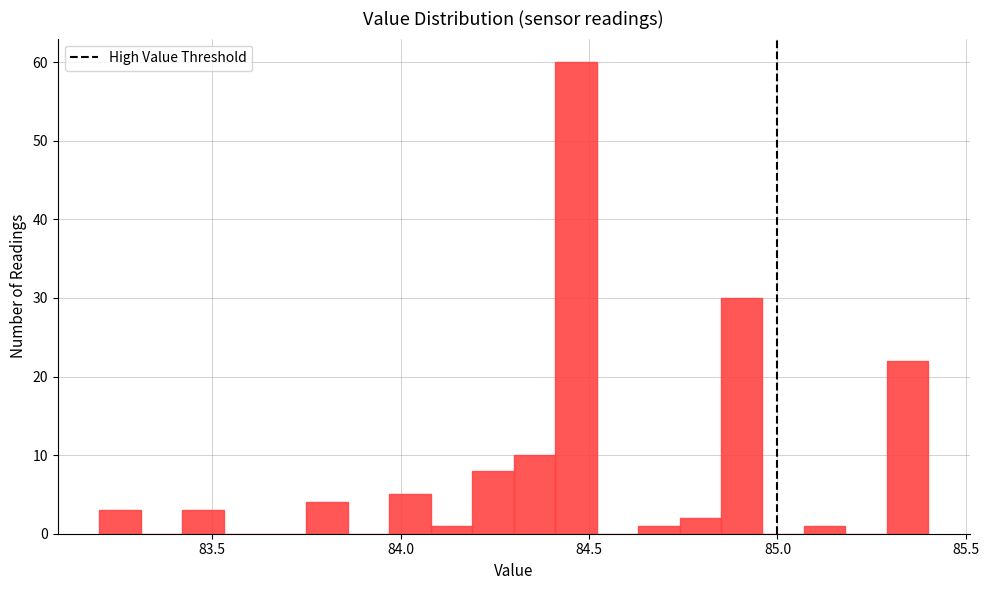

Around what value on the x-axis is the tallest bar? Give the approximate position of its centre, as read against the axis.

84.45